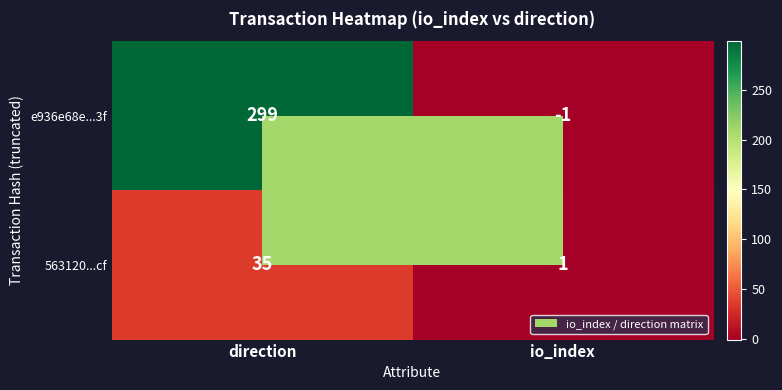

Between direction and io_index, which series saw the biggest shift?

e936e68e...3f